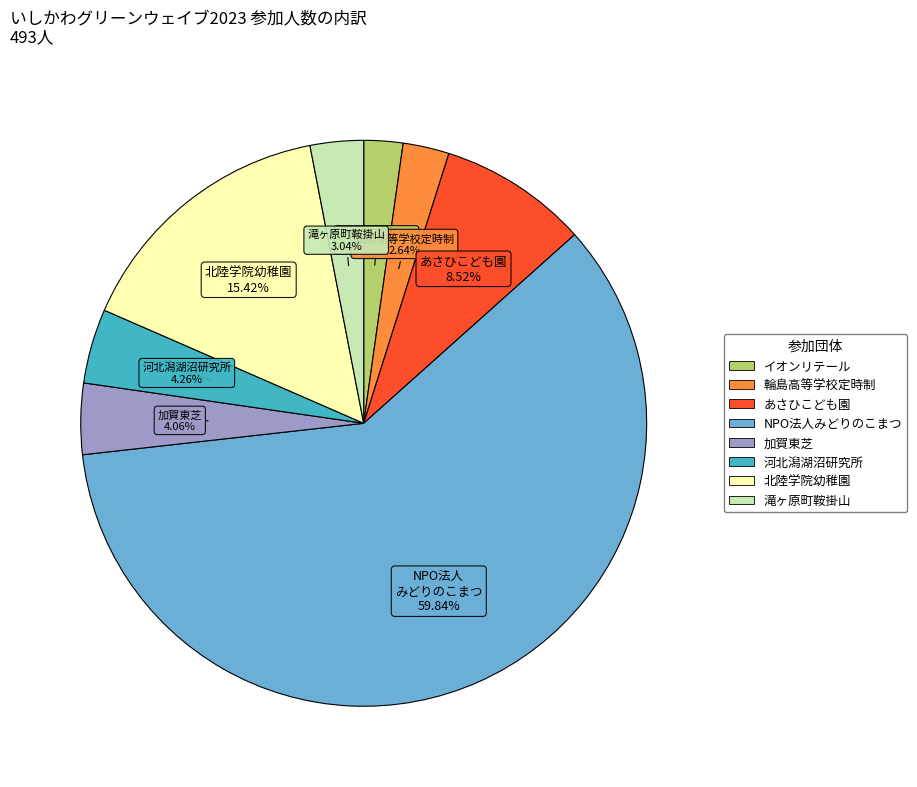

Count the number of slices in the pie.

8